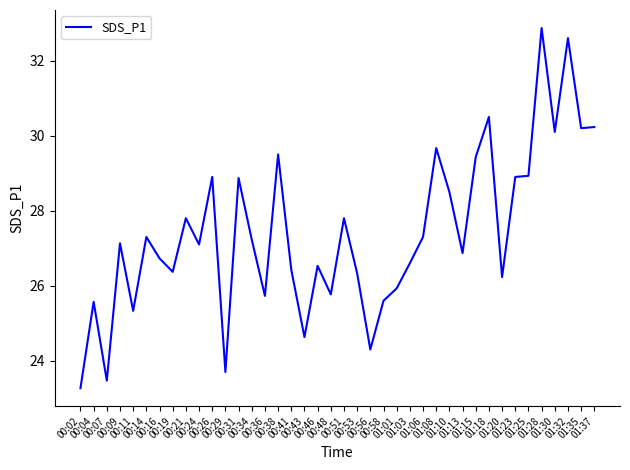

What is the maximum value shown in the chart?

32.9